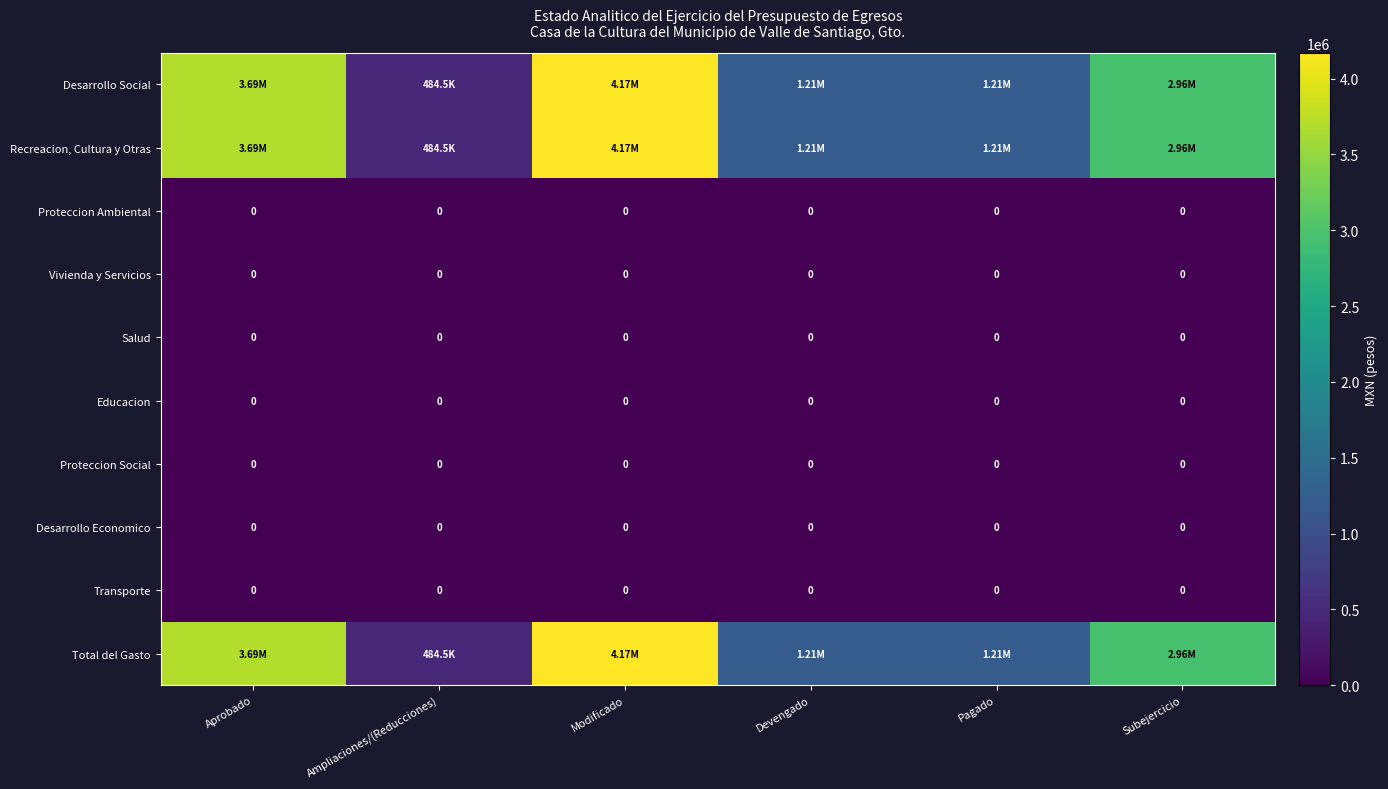

What is the sum of the Desarrollo Social values at Modificado and Pagado?

5382047.0